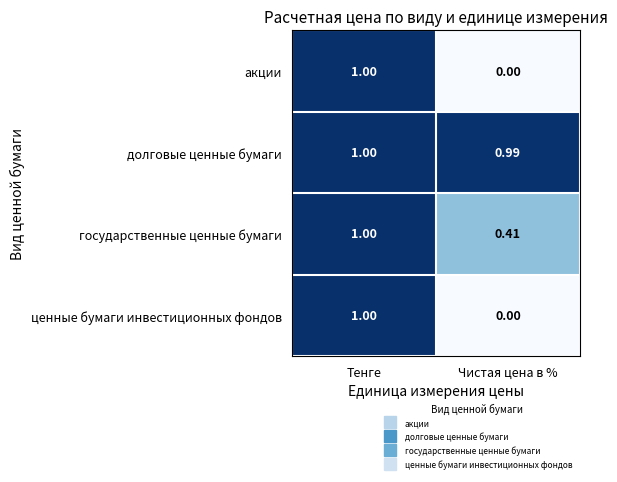

At which category is the sum across all series the highest?

Тенге